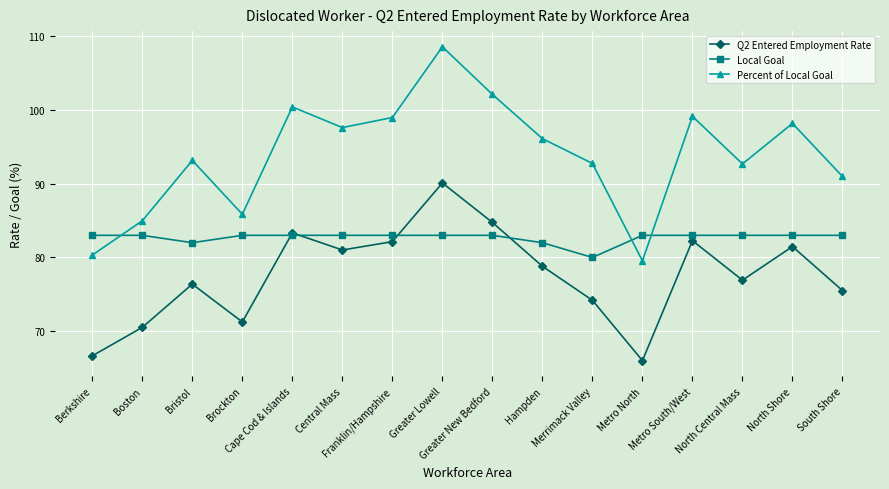

Which series has the largest range (max minus min)?

Percent of Local Goal